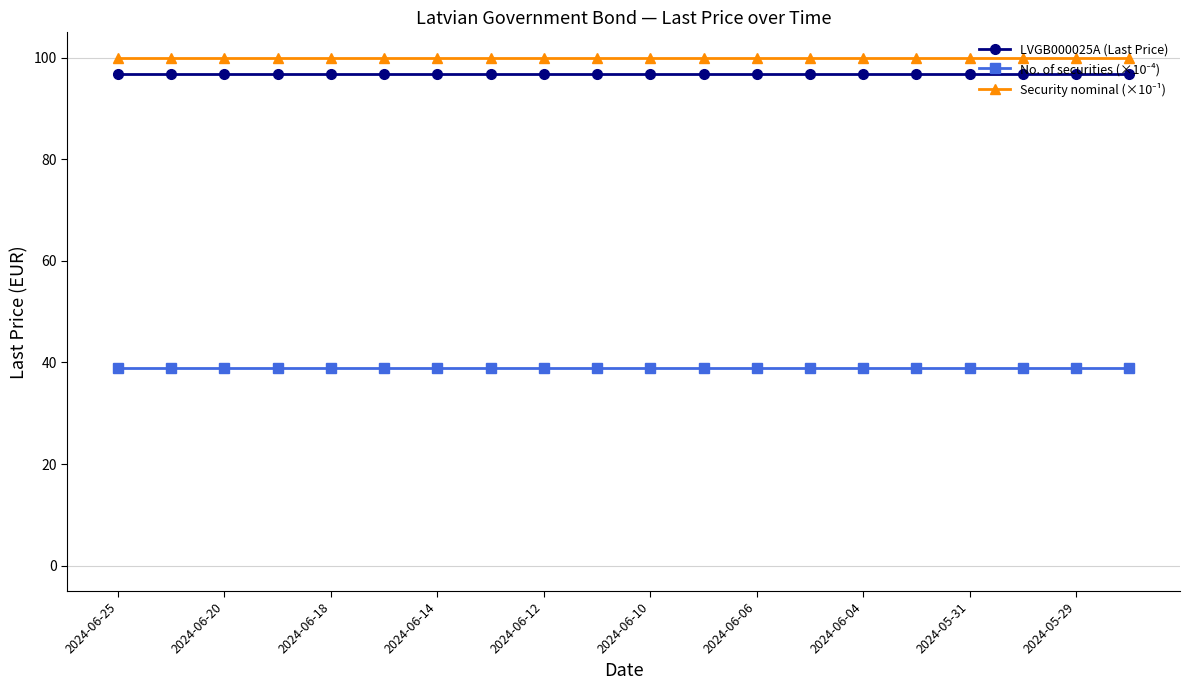

At how many categories does at least one series exceed 90?

20